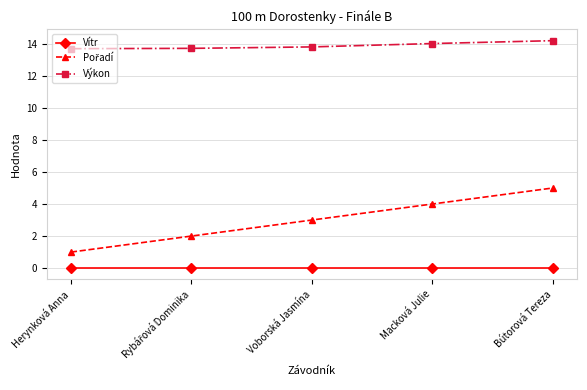

True or false: Vítr has more than 2 interior local peaks.

False